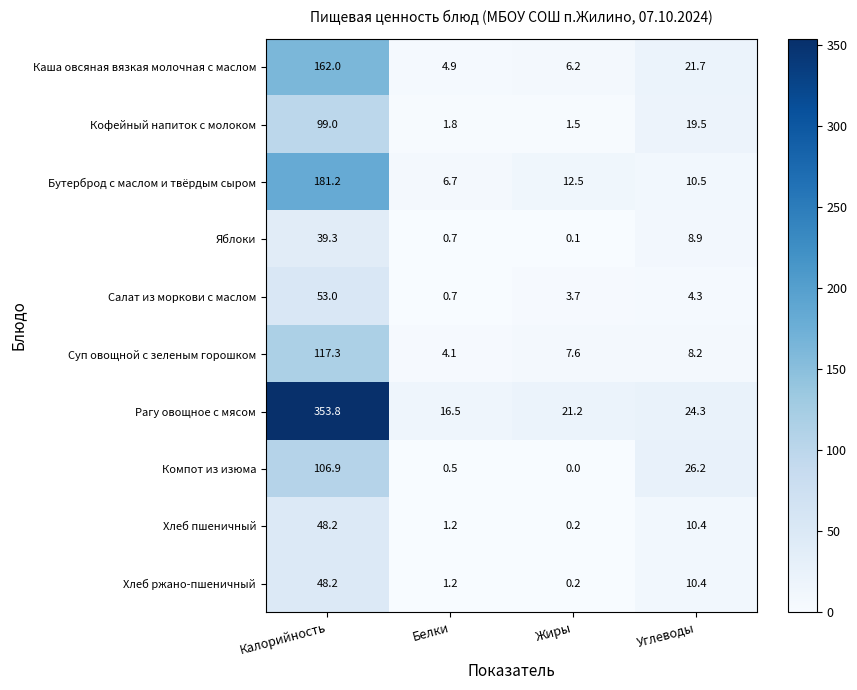

What is the average value of the Бутерброд с маслом и твёрдым сыром series?

52.7